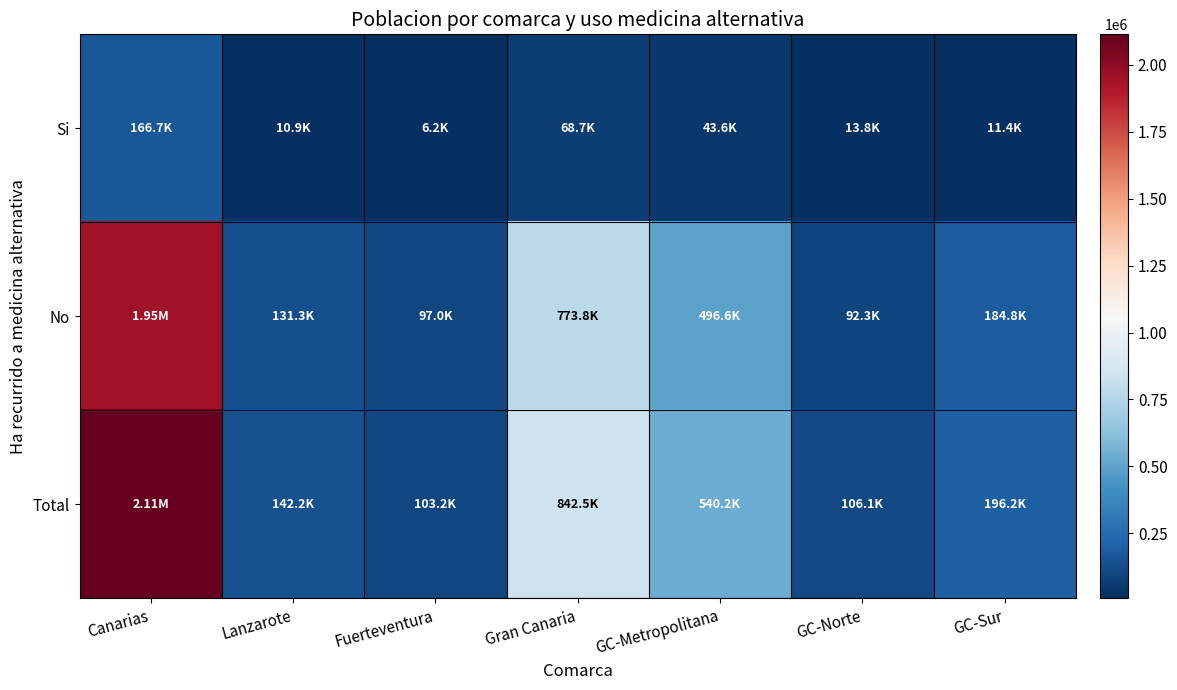

Reading left to right, list all the values displayed in this chart.

Si: Canarias=166739	Lanzarote=10868	Fuerteventura=6204	Gran Canaria=68709	GC-Metropolitana=43566	GC-Norte=13755	GC-Sur=11388
No: Canarias=1947317	Lanzarote=131317	Fuerteventura=96953	Gran Canaria=773779	GC-Metropolitana=496607	GC-Norte=92332	GC-Sur=184840
Total: Canarias=2114056	Lanzarote=142185	Fuerteventura=103157	Gran Canaria=842488	GC-Metropolitana=540173	GC-Norte=106087	GC-Sur=196228